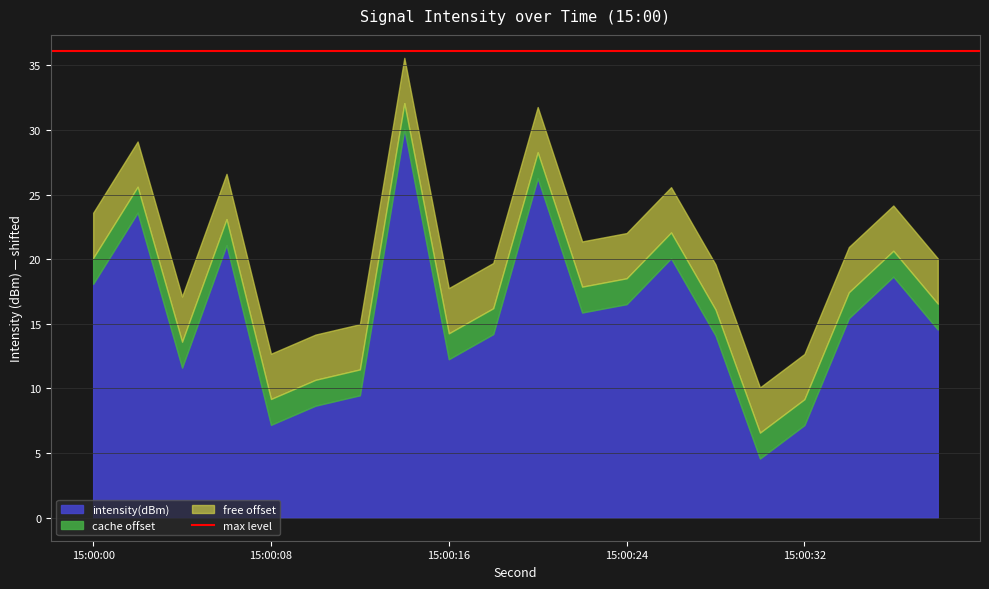

What is the lowest value of the intensity(dBm) series?

4.6